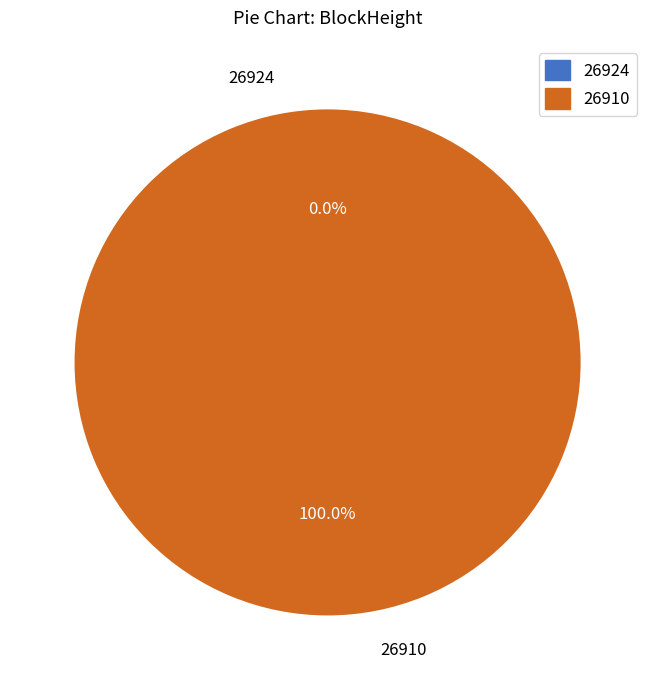

Does any single category account for the majority?

Yes